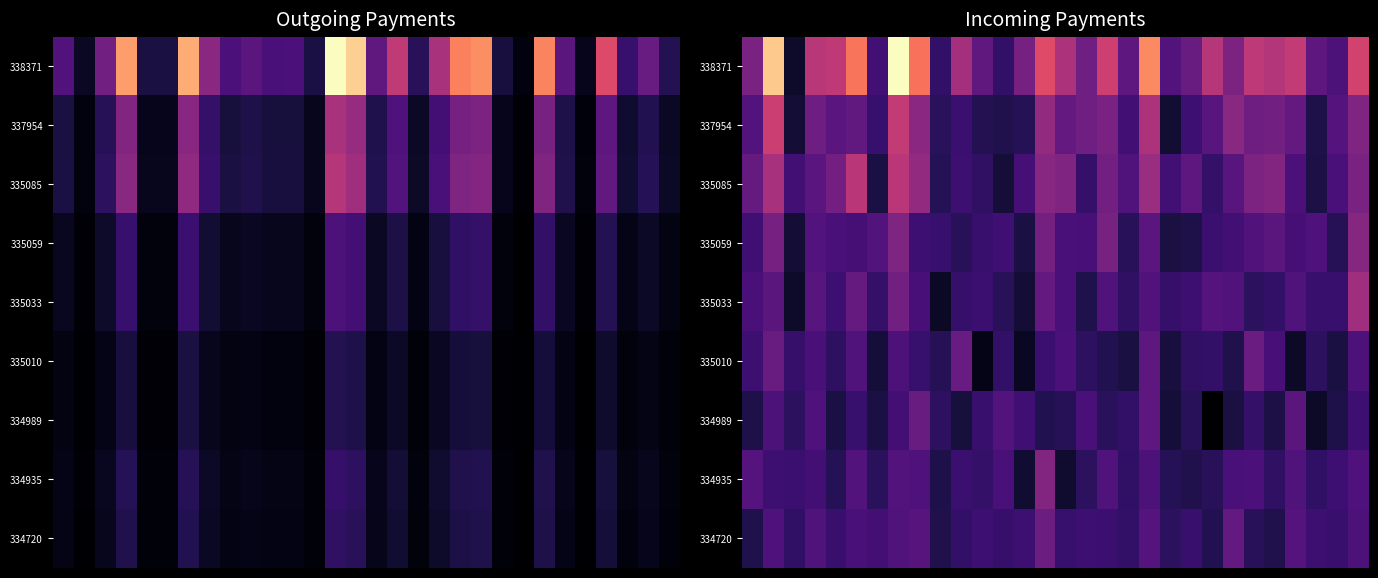

How many series are shown in this chart?

9